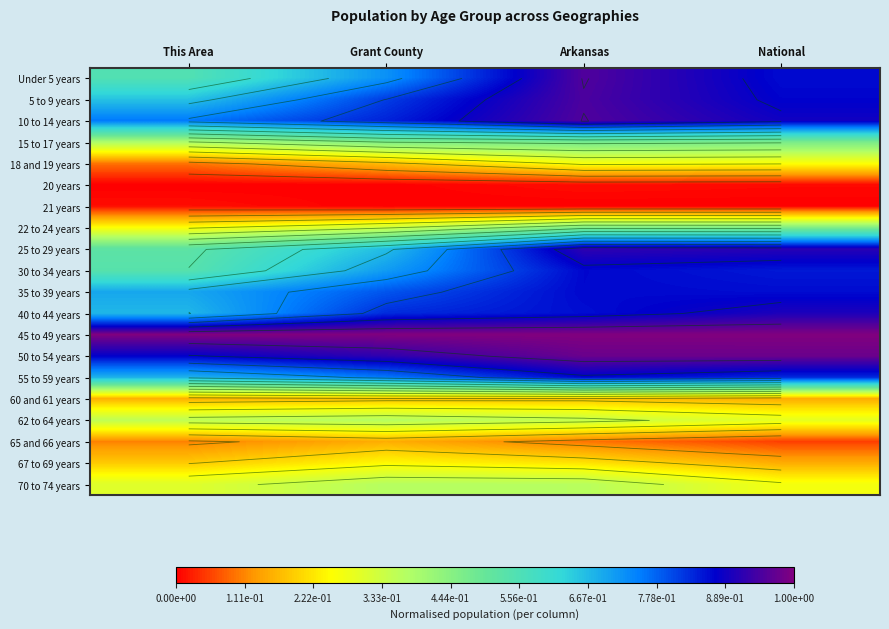

Between This Area and National, which is larger?

National